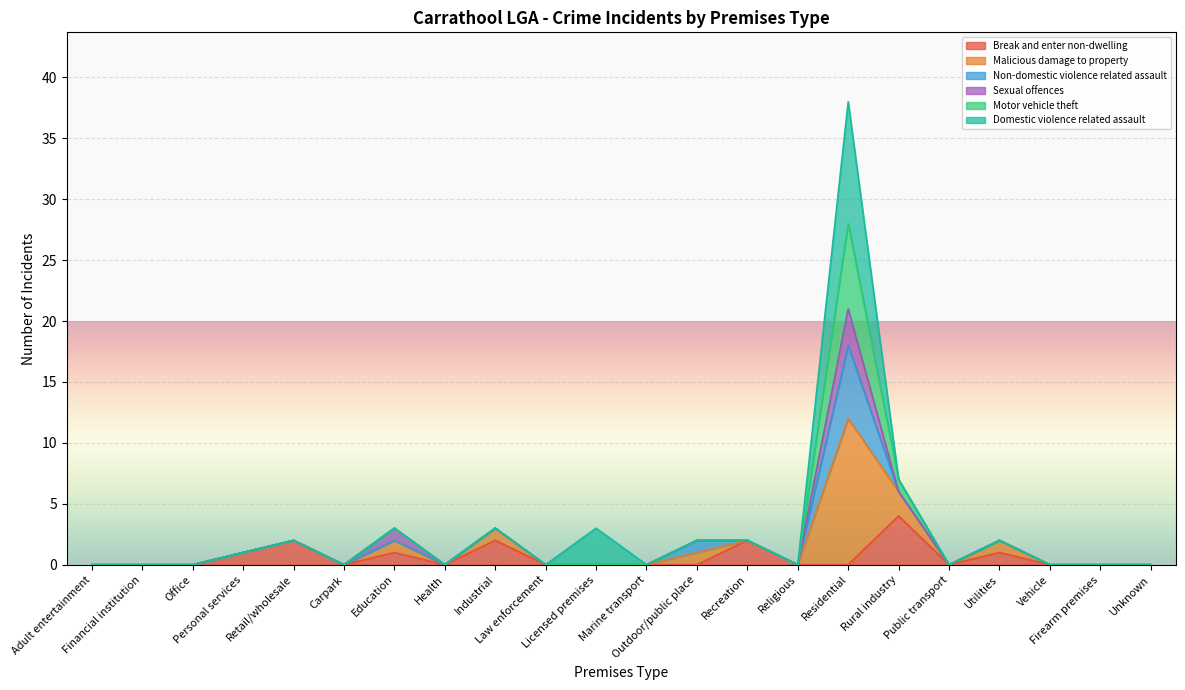

True or false: Break and enter non-dwelling has a value of -2 at Public transport.

False